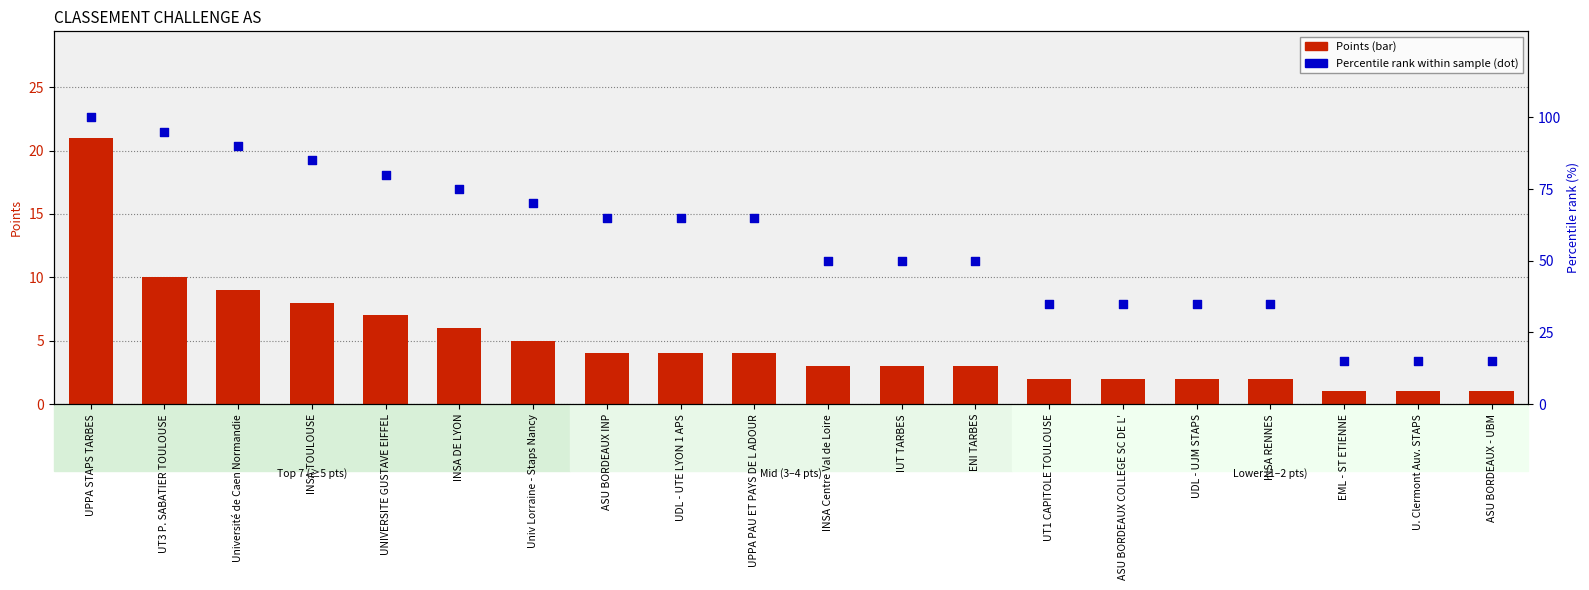

At how many categories does at least one series exceed 27?

17